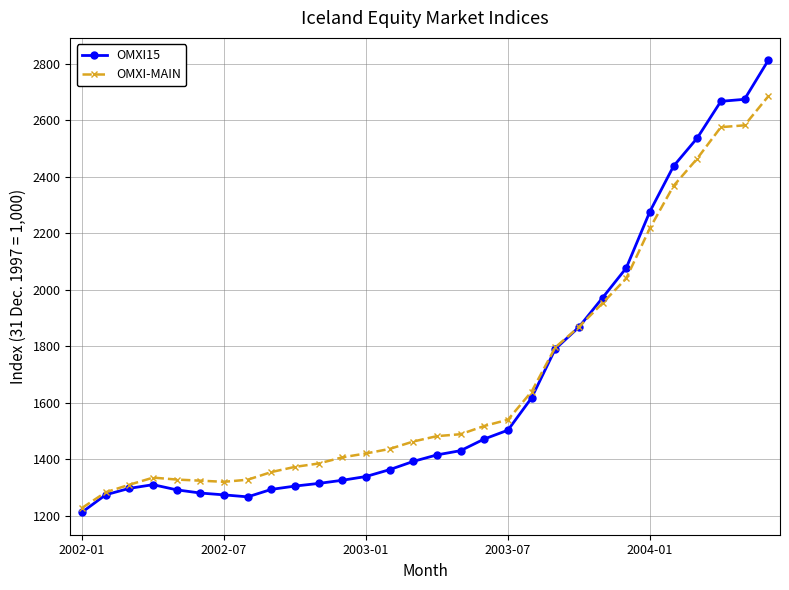

Which series has the widest spread of values?

OMXI15